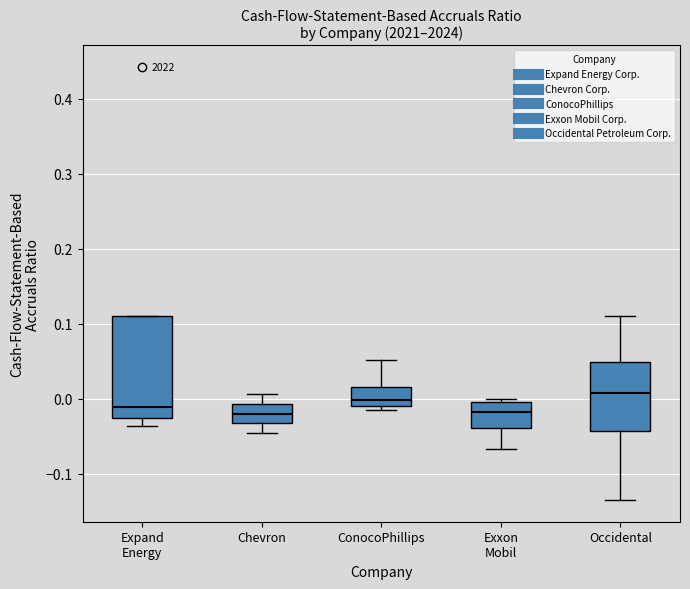

Reading left to right, transcribe this box plot: for each box, give where its median line is, the range the box spans, and where its two whiskers end, as read against the y-axis. The values are not printed on the chart, so give them approximately, as read against the axis.

Expand Energy: median -0.01, box -0.03 to 0.11, whiskers -0.04 to 0.11
Chevron: median -0.02, box -0.03 to -0.01, whiskers -0.05 to 0.01
ConocoPhillips: median 0.00, box -0.01 to 0.02, whiskers -0.02 to 0.05
Exxon Mobil: median -0.02, box -0.04 to 0.00, whiskers -0.07 to 0.00 (just above the box's upper edge)
Occidental: median 0.01, box -0.04 to 0.05, whiskers -0.14 to 0.11